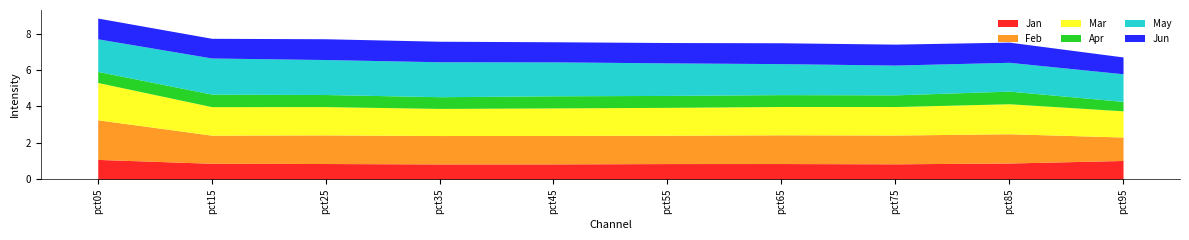

Reading left to right, what are all the values shown in this chart?

Jan: pct05=1.1	pct15=0.9	pct25=0.9	pct35=0.8	pct45=0.8	pct55=0.9	pct65=0.9	pct75=0.8	pct85=0.9	pct95=1.0
Feb: pct05=2.2	pct15=1.5	pct25=1.6	pct35=1.6	pct45=1.6	pct55=1.6	pct65=1.6	pct75=1.6	pct85=1.6	pct95=1.3
Mar: pct05=2.0	pct15=1.6	pct25=1.6	pct35=1.5	pct45=1.5	pct55=1.5	pct65=1.6	pct75=1.6	pct85=1.6	pct95=1.4
Apr: pct05=0.6	pct15=0.7	pct25=0.7	pct35=0.6	pct45=0.7	pct55=0.7	pct65=0.7	pct75=0.6	pct85=0.7	pct95=0.5
May: pct05=1.8	pct15=2.0	pct25=1.9	pct35=1.9	pct45=1.9	pct55=1.8	pct65=1.7	pct75=1.6	pct85=1.6	pct95=1.5
Jun: pct05=1.1	pct15=1.1	pct25=1.1	pct35=1.1	pct45=1.1	pct55=1.1	pct65=1.1	pct75=1.1	pct85=1.1	pct95=0.9